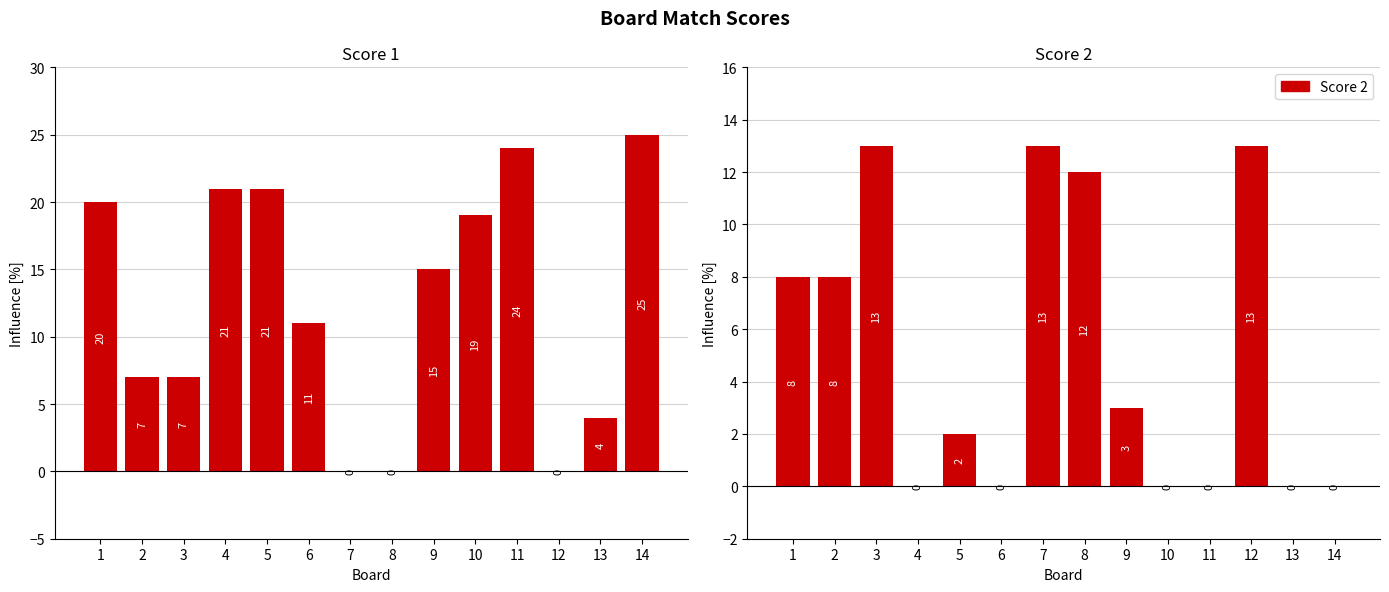

How many values in the Score 2 series are below 3?

7